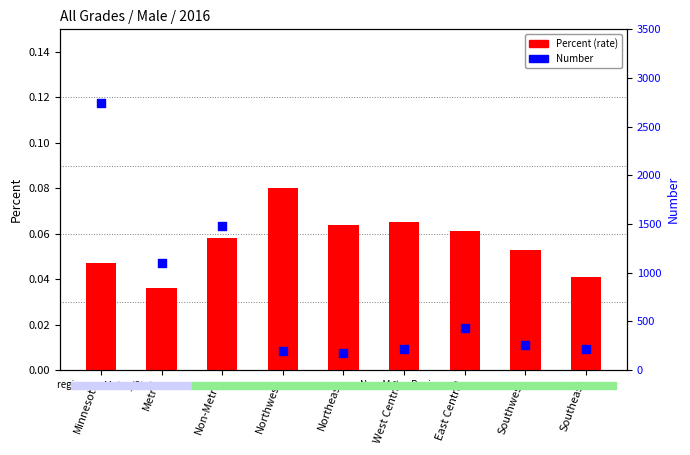

Which series contains the lowest Y value?

Percent (rate)